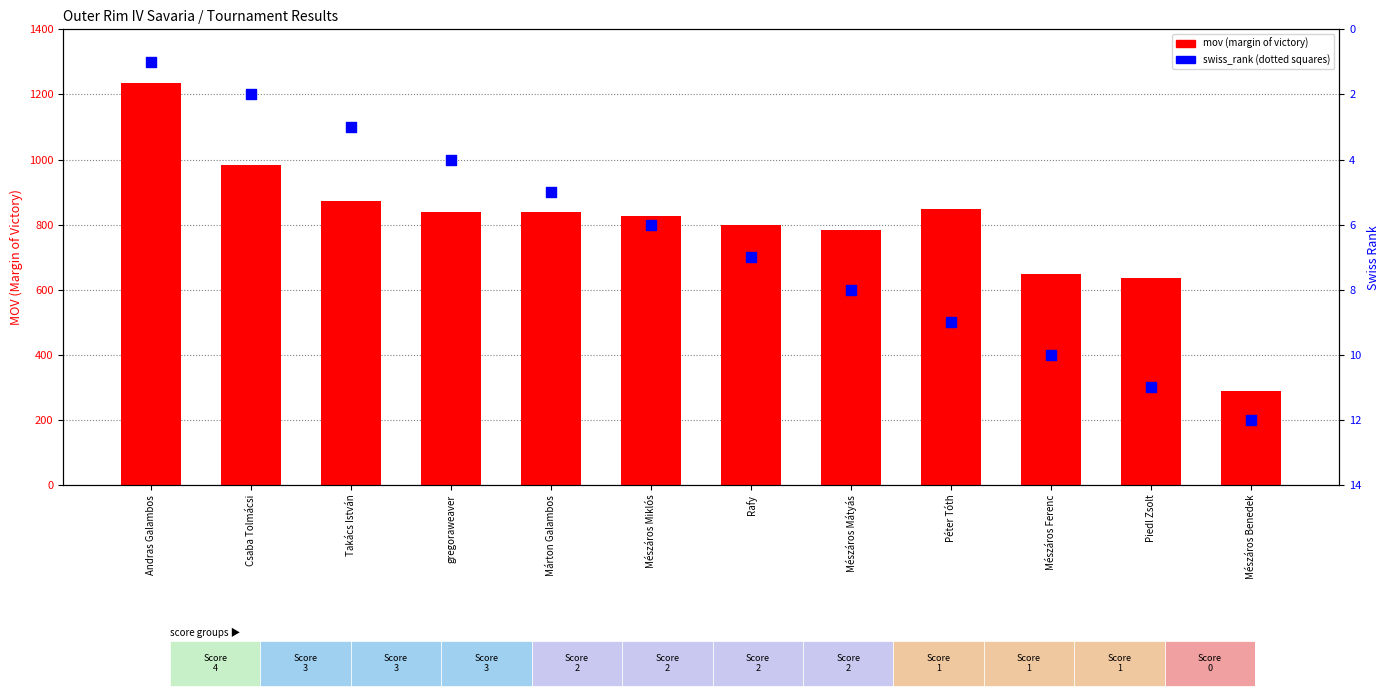

Which series contains the lowest Y value?

swiss_rank